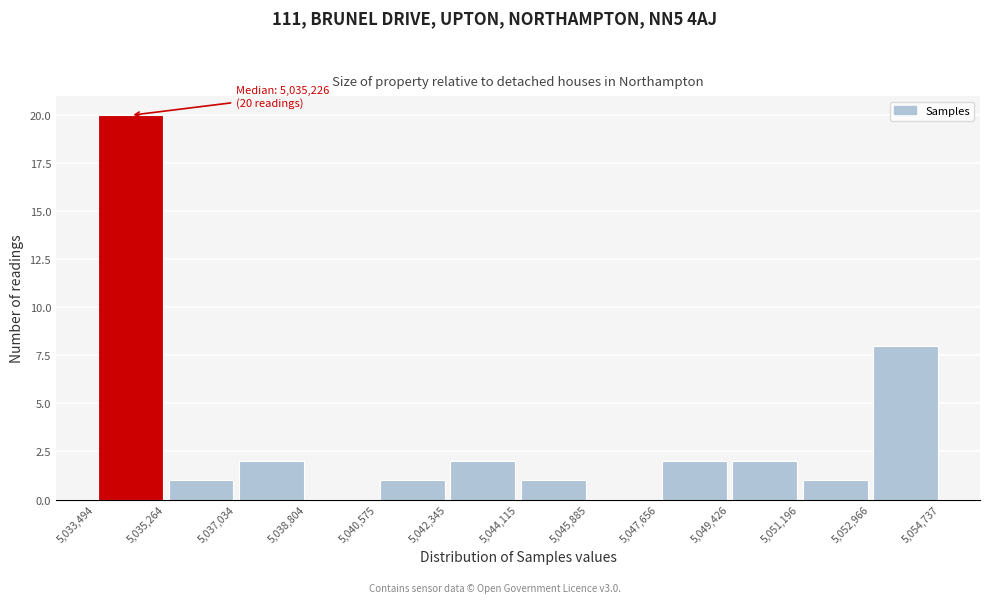

Over which range of the x-axis is the bar tallest?

5,033,494 to 5,035,264